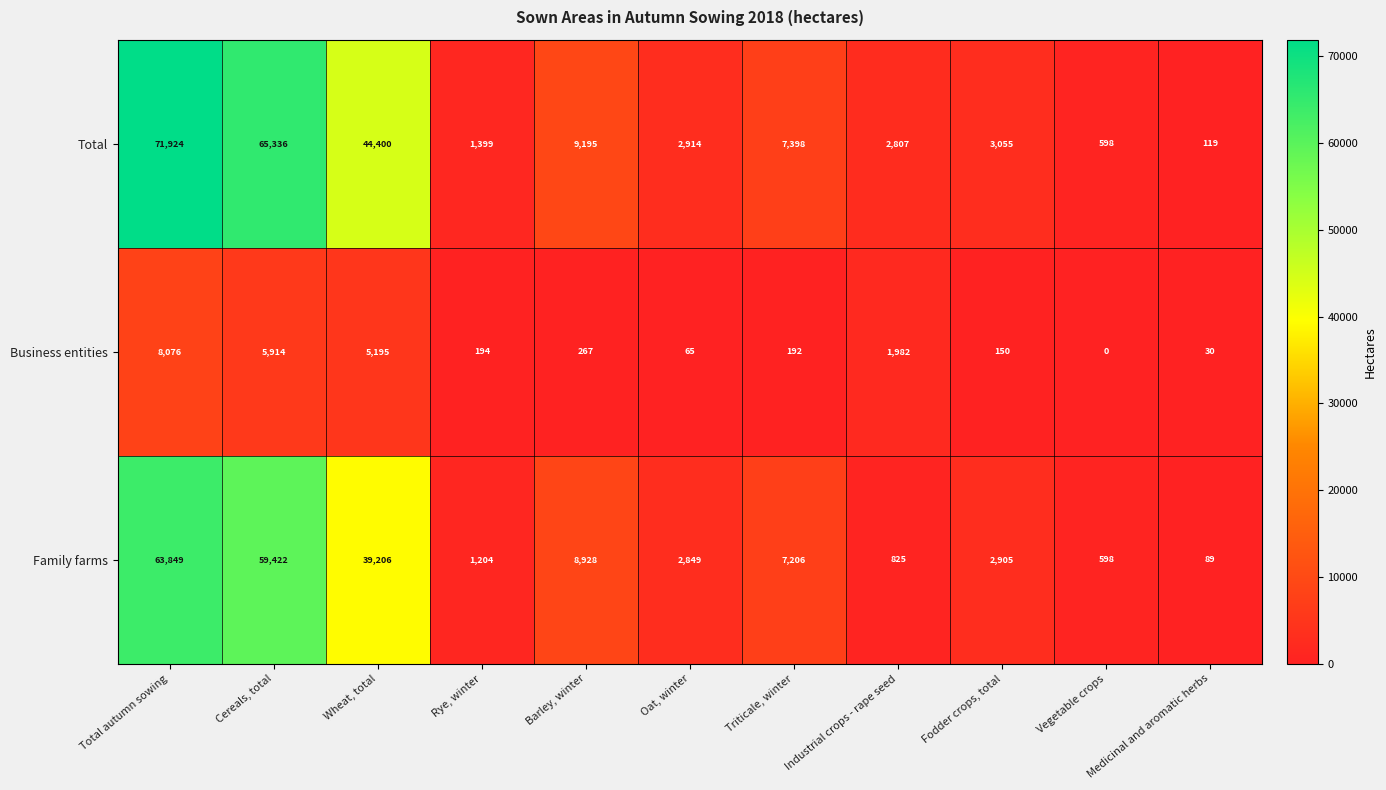

What is the total value across all series at Vegetable crops?

1196